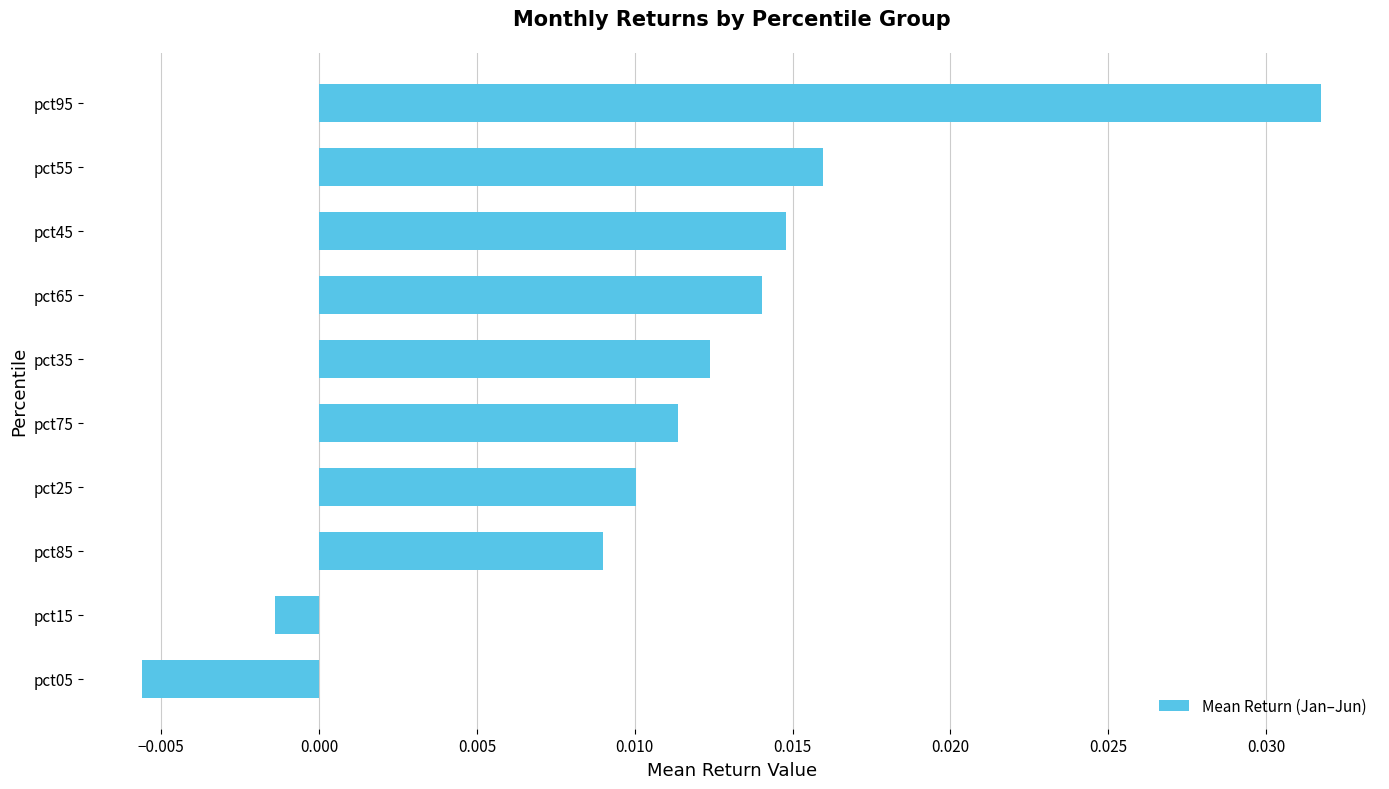

Where is the data nearest to the value 0?

pct15